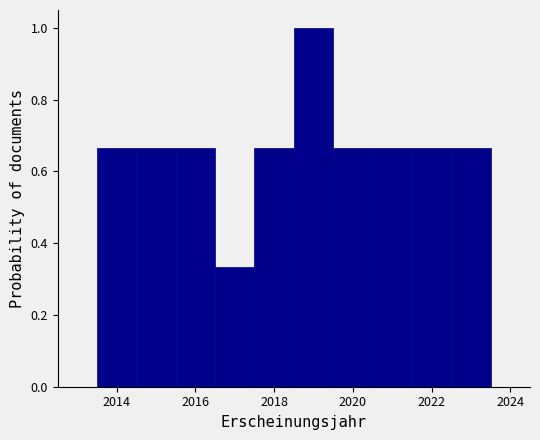

Which range on the x-axis has the tallest bar?

2018.5 to 2019.5